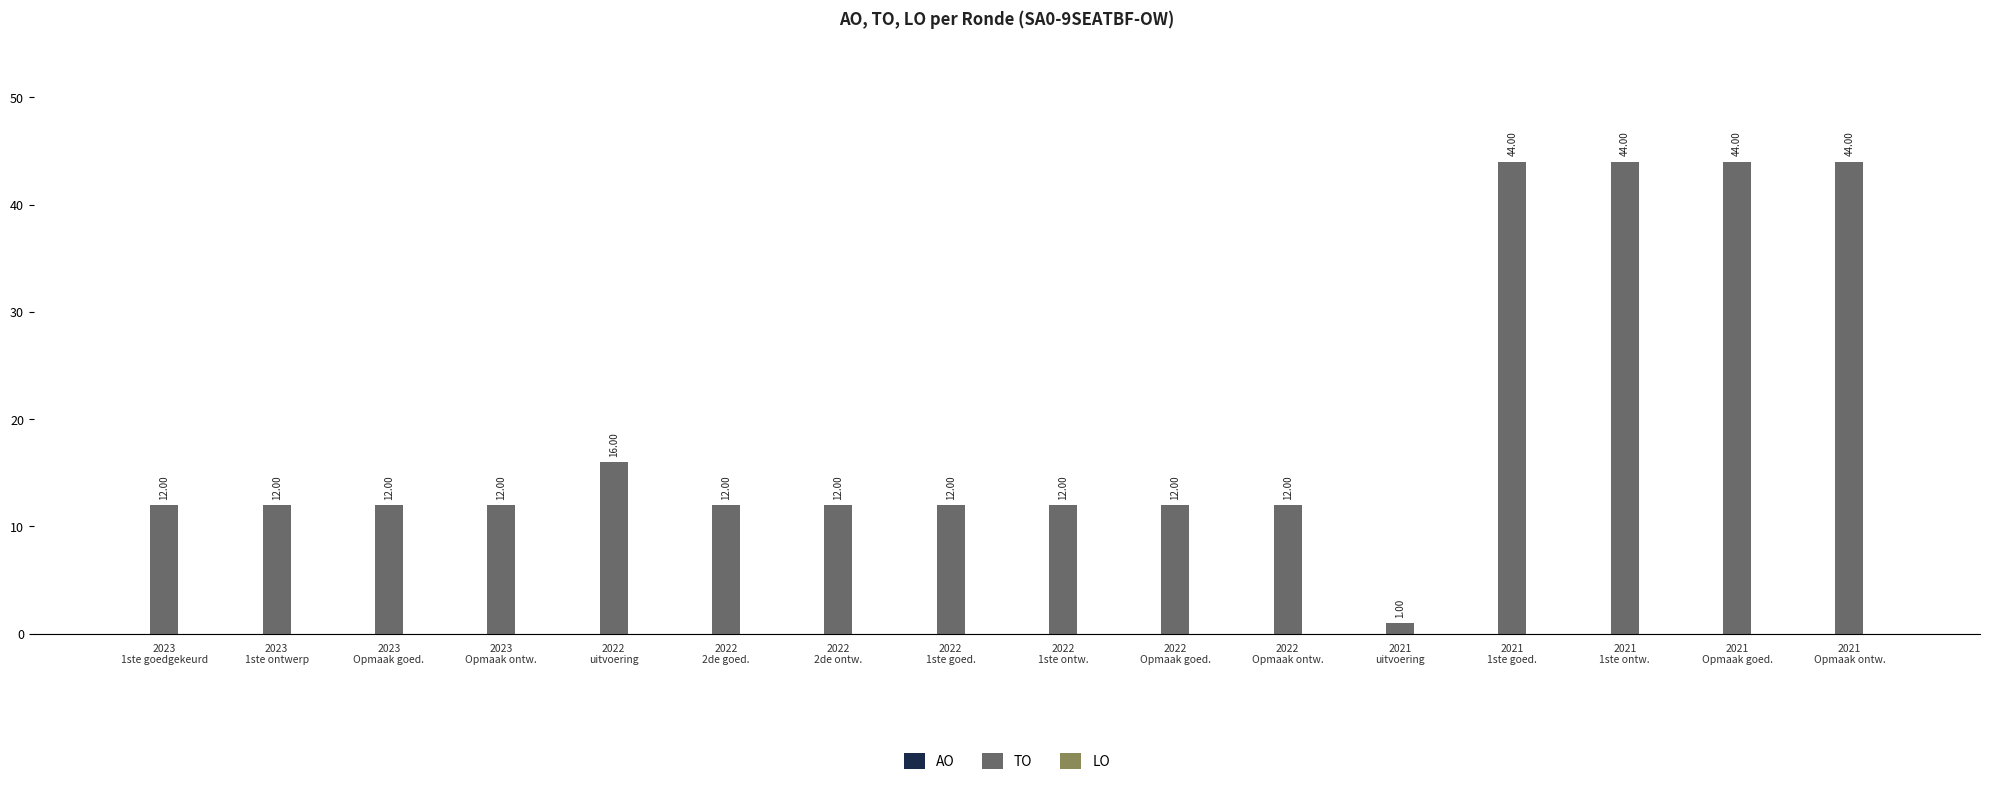

What is the difference between the maximum and minimum values?

43